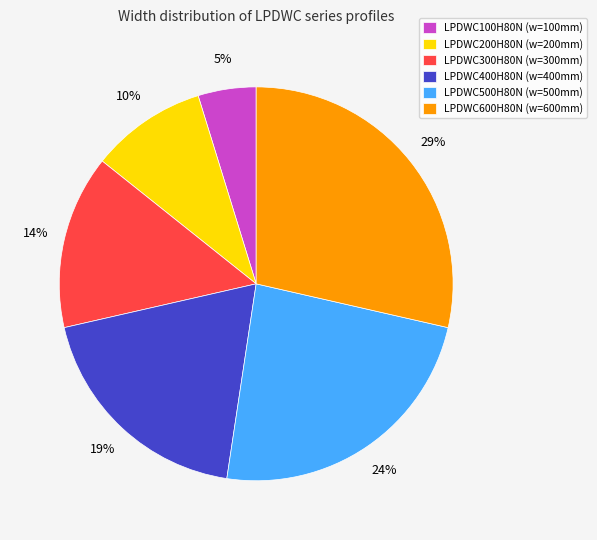

Which has a higher value, LPDWC600H80N or LPDWC100H80N?

LPDWC600H80N